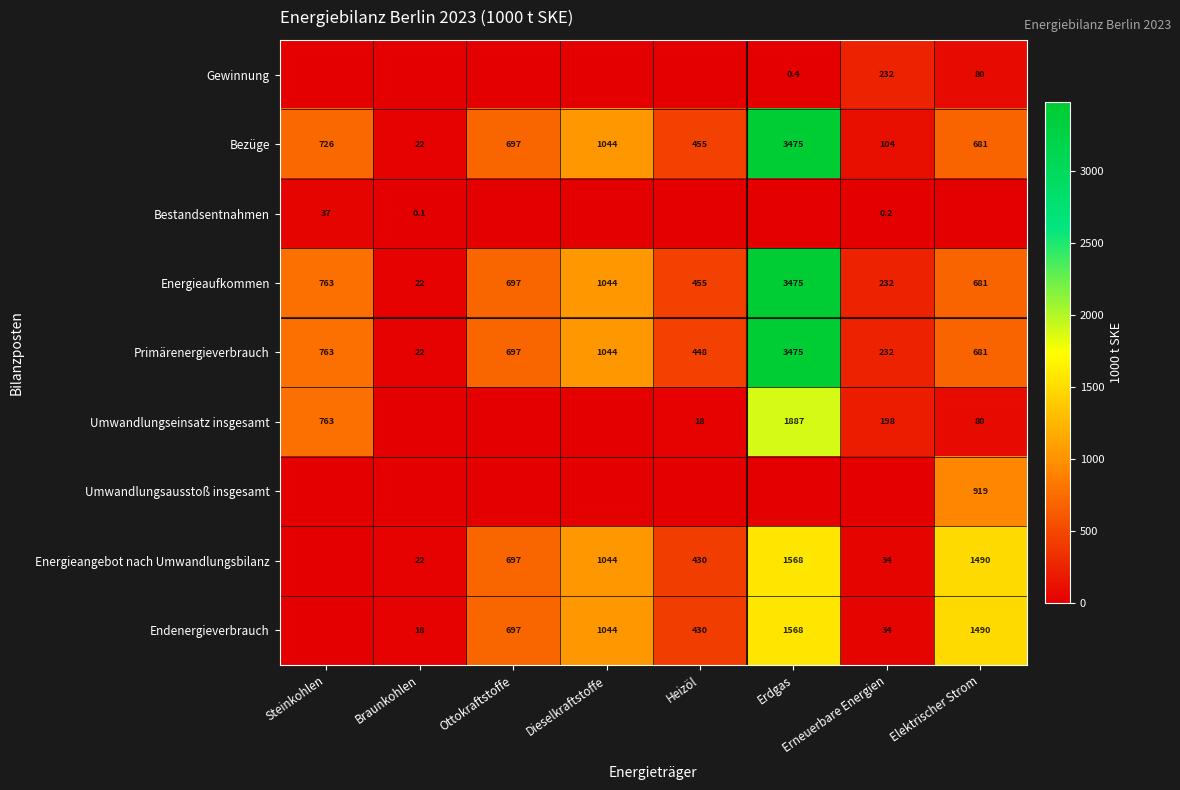

What is the difference between the maximum and minimum values in the Bezüge series?

3453.0